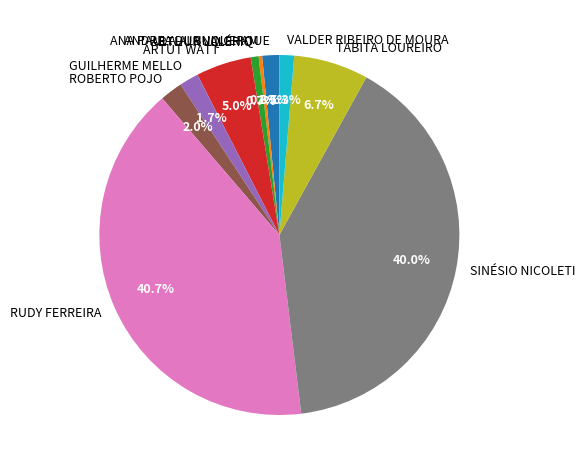

What is the ratio of the value at ANA PAULA ALBUQUERQUE to the value at VALDER RIBEIRO DE MOURA?

1.2